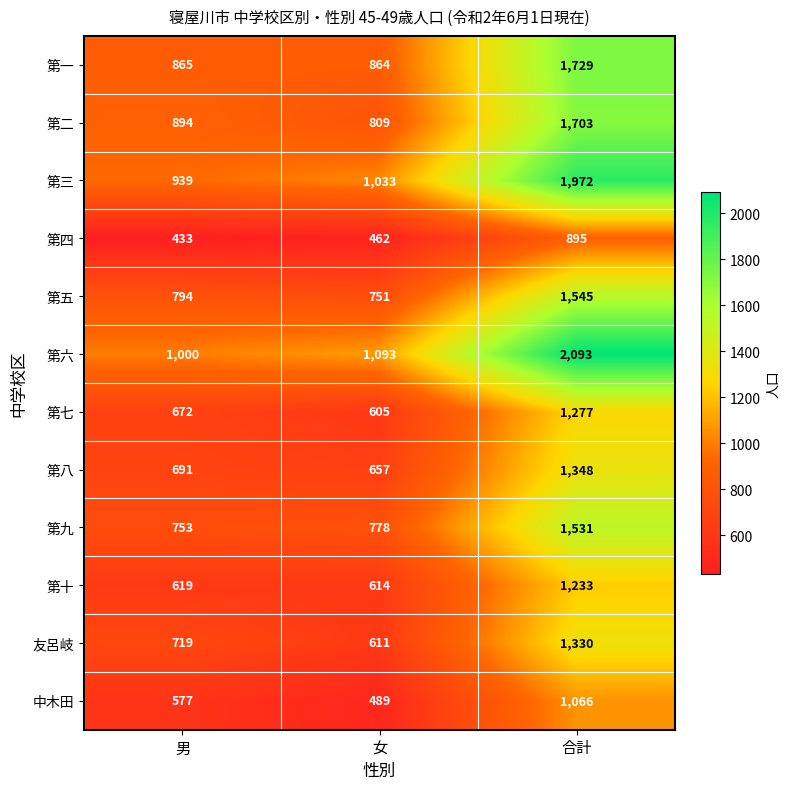

What is the sum of the 第五 values at 男 and 女?

1545